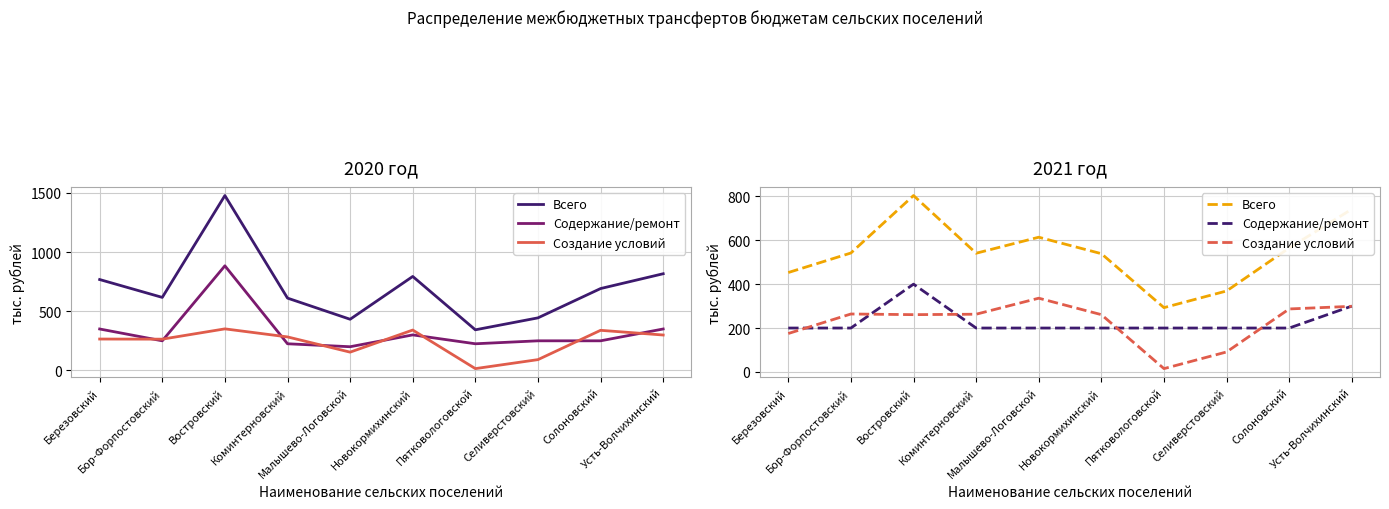

What is the total value across all series at Селиверстовский?

660